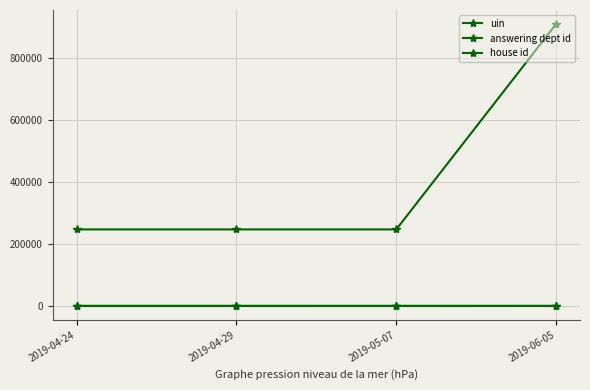

What is the approximate value of house id at 2019-04-24?

1